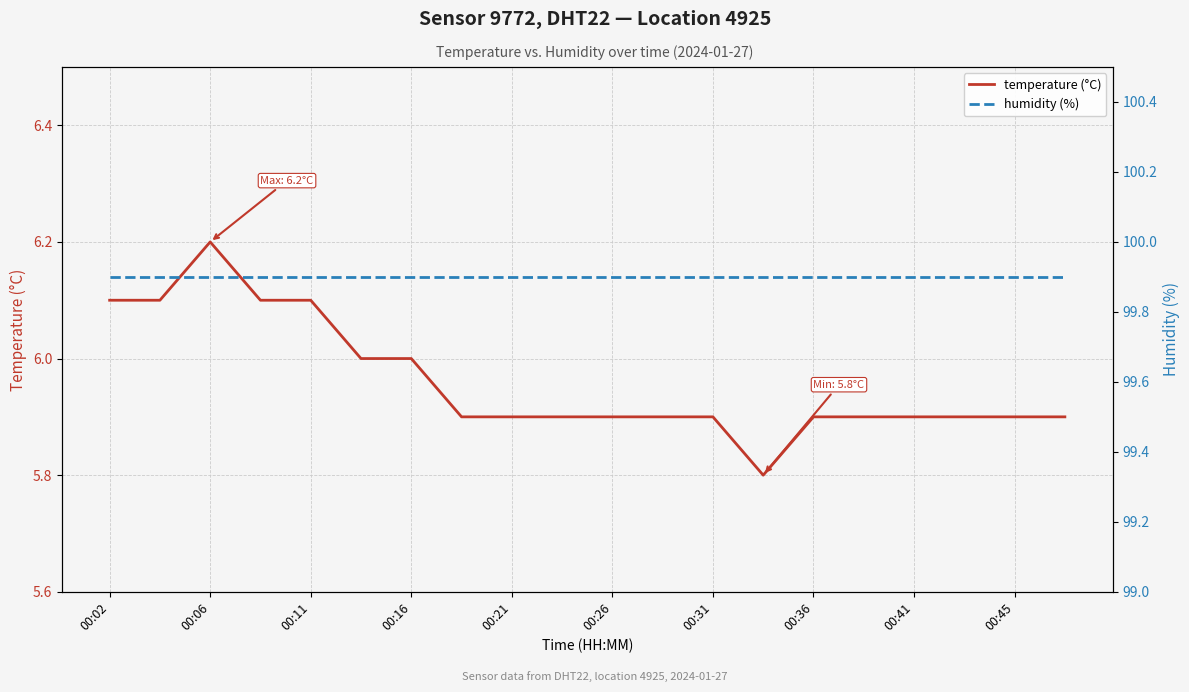

Is it true that temperature (°C) equals 8.0 at 00:02?

False